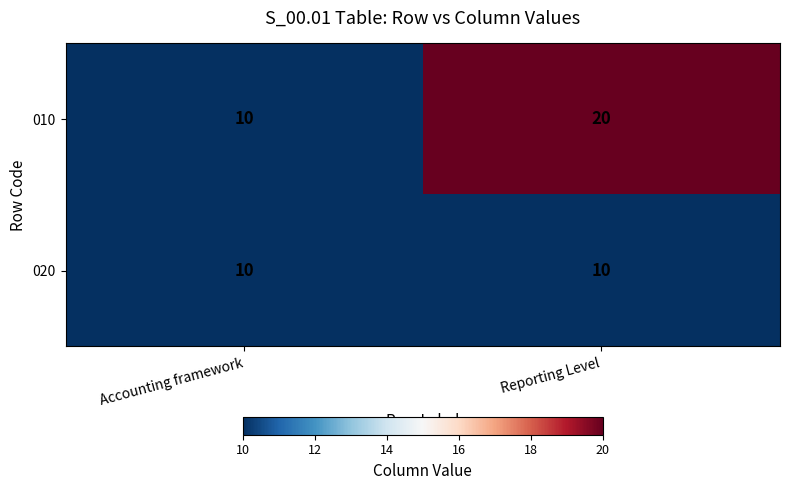

What is the sum of the 020 values at Accounting framework and Reporting Level?

20